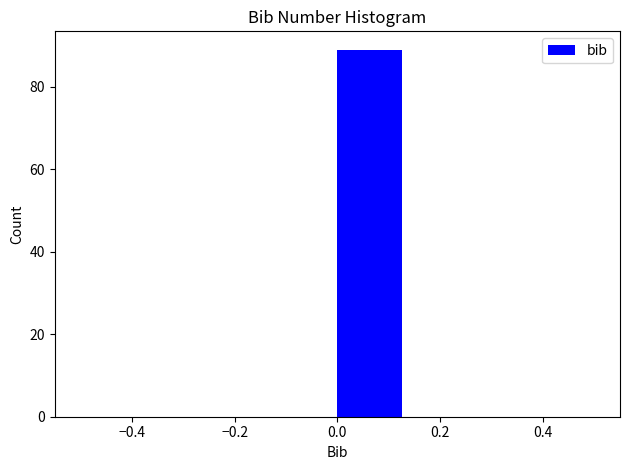

Reading left to right, list every bar in this chart as the range it spans on the x-axis followed by its height. Neither the bar edges nor the heights are printed on the chart, so give them approximately, as read against the axes.

-0.500 to -0.375: 0
-0.375 to -0.250: 0
-0.250 to -0.125: 0
-0.125 to 0.000: 0
0.000 to 0.125: 90
0.125 to 0.250: 0
0.250 to 0.375: 0
0.375 to 0.500: 0